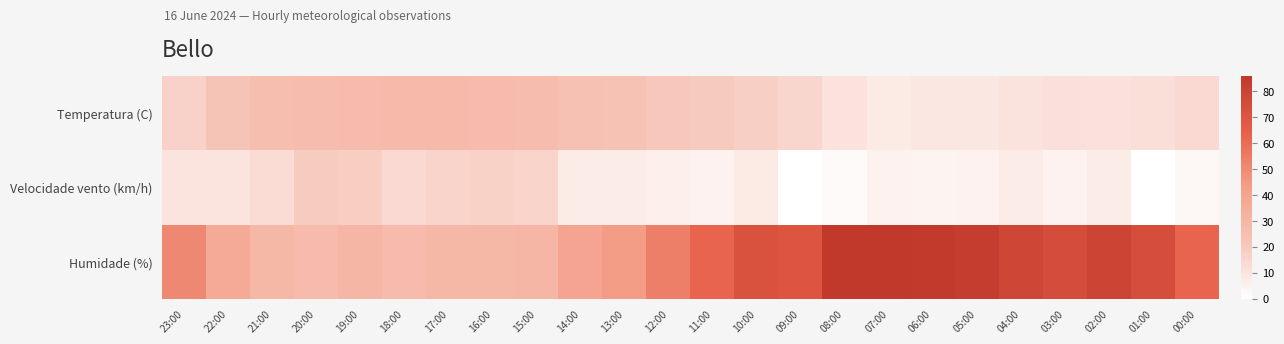

What is the spread (max minus min) of values at 10:00?

64.0